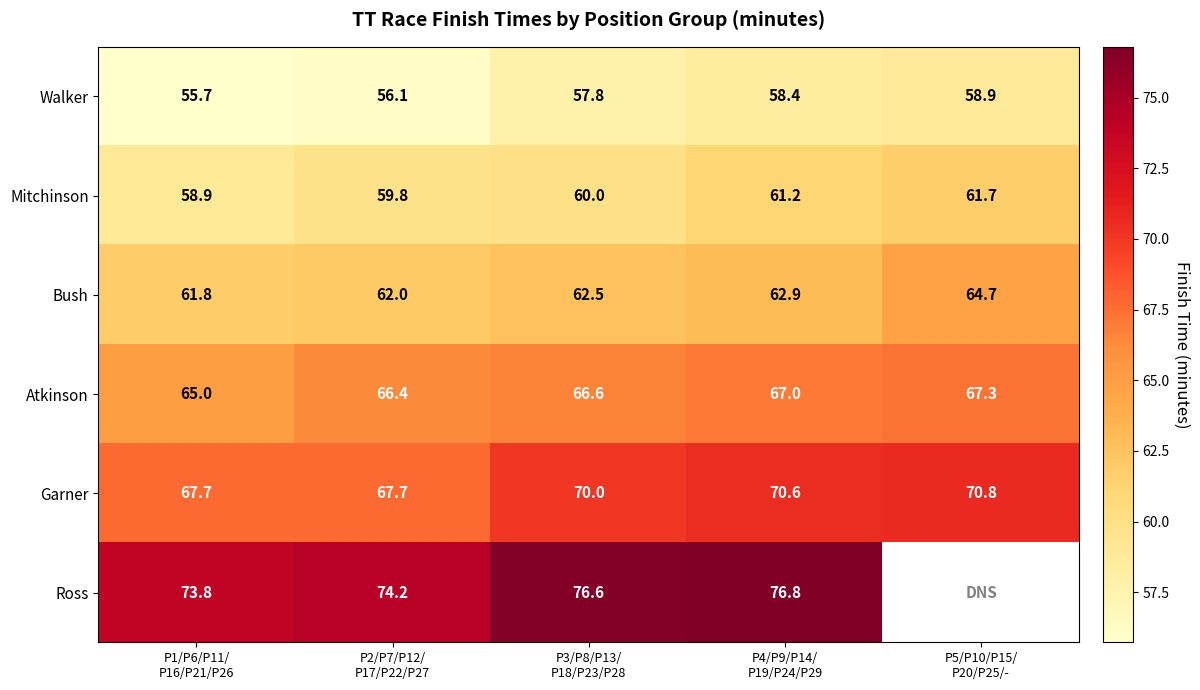

At which category is the sum across all series the highest?

P4/P9/P14/
P19/P24/P29